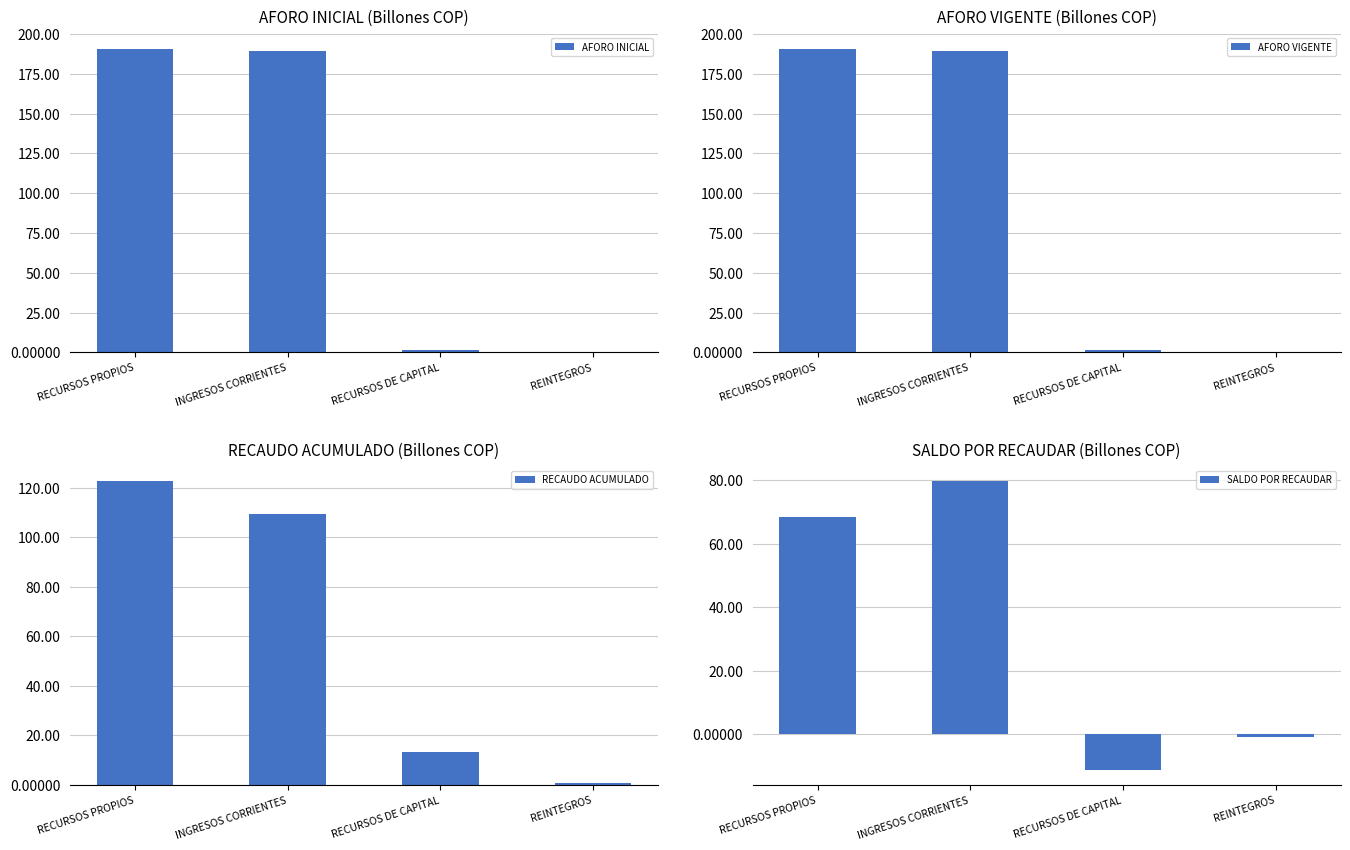

At RECURSOS DE CAPITAL, list the series in order from largest to smallest.

RECAUDO ACUMULADO, AFORO INICIAL, AFORO VIGENTE, SALDO POR RECAUDAR